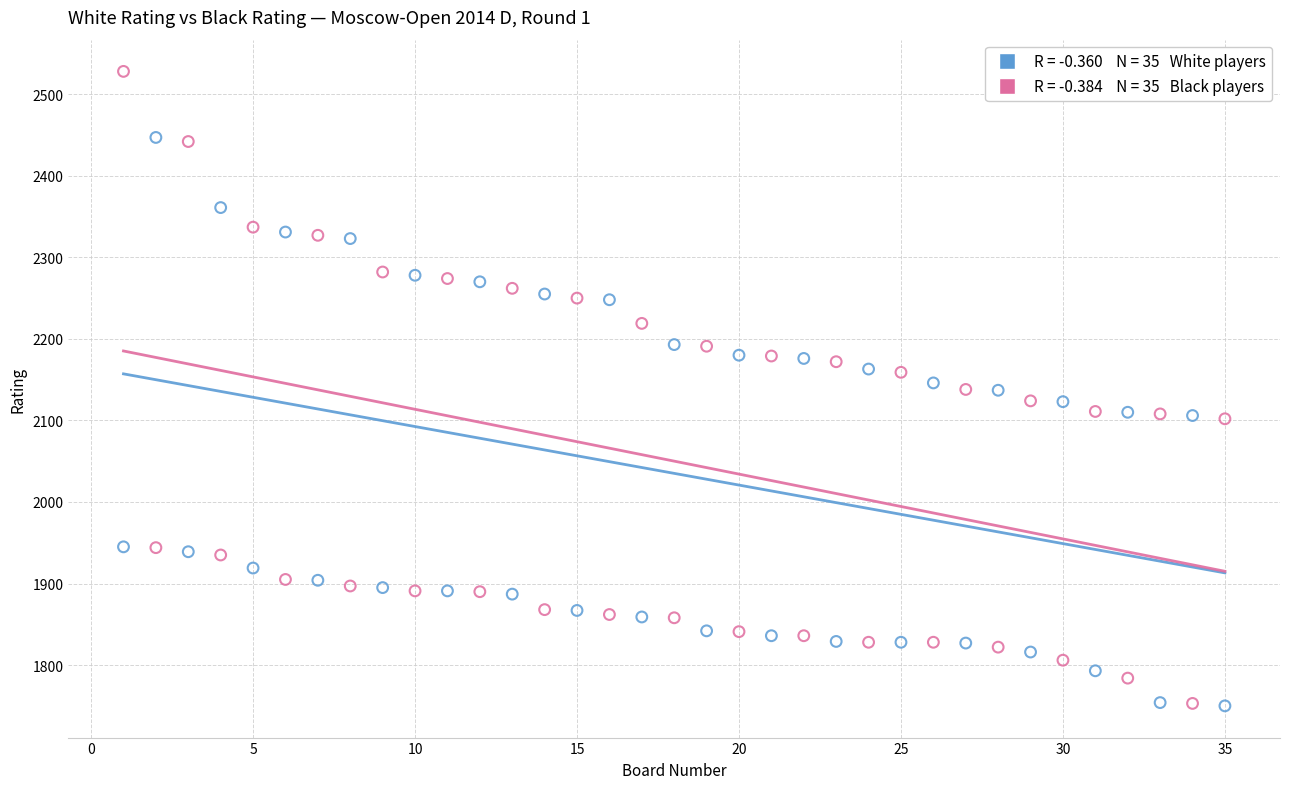

Across all data points, what is the range of X values (max minus min)?

34